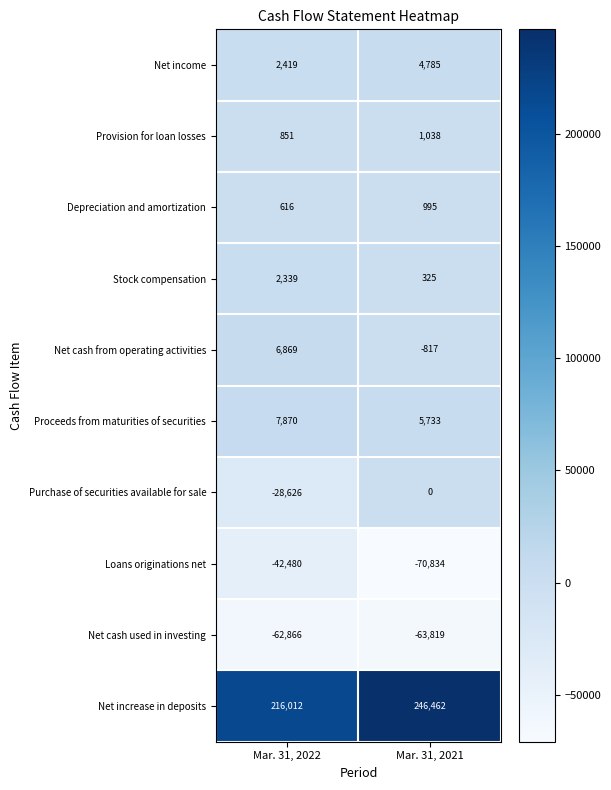

Is it true that Purchase of securities available for sale equals -28626 at Mar. 31, 2022?

True